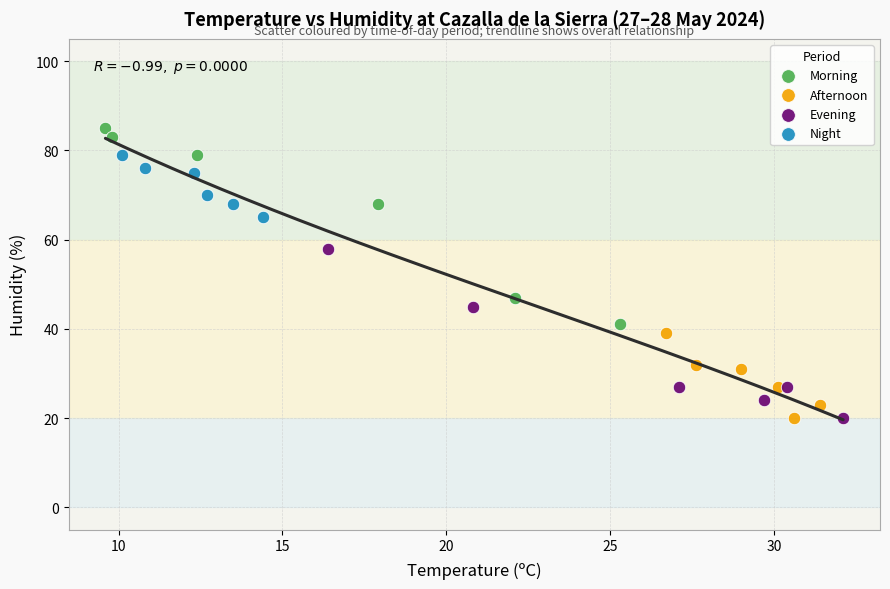

Which series reaches the maximum Y coordinate?

Morning